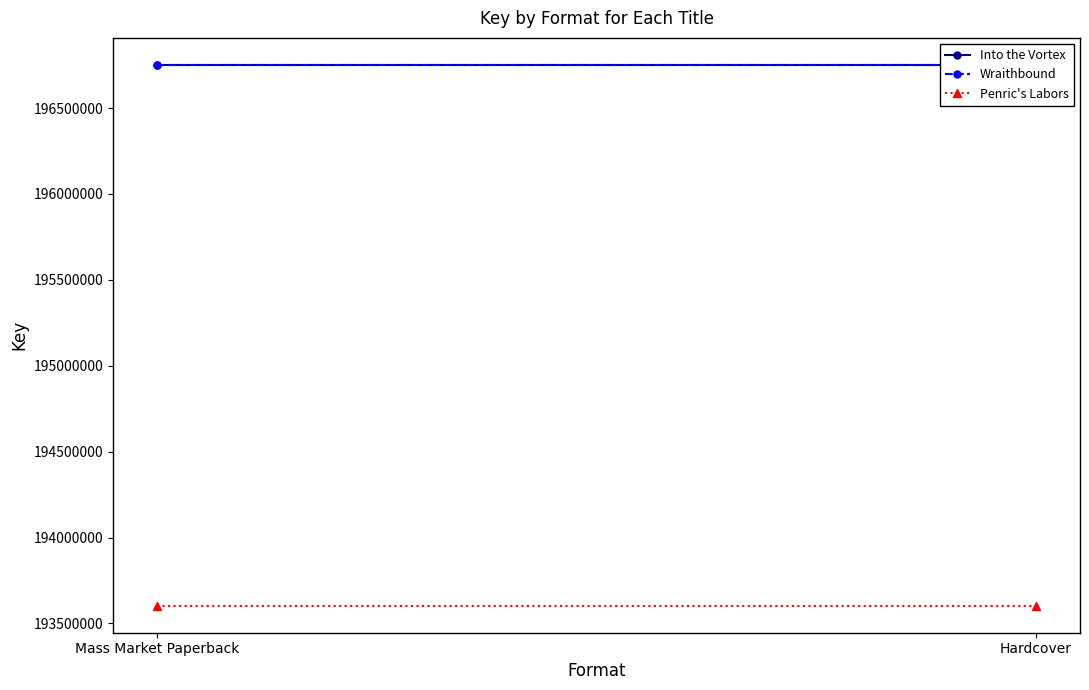

At how many categories does at least one series exceed 193974387?

2